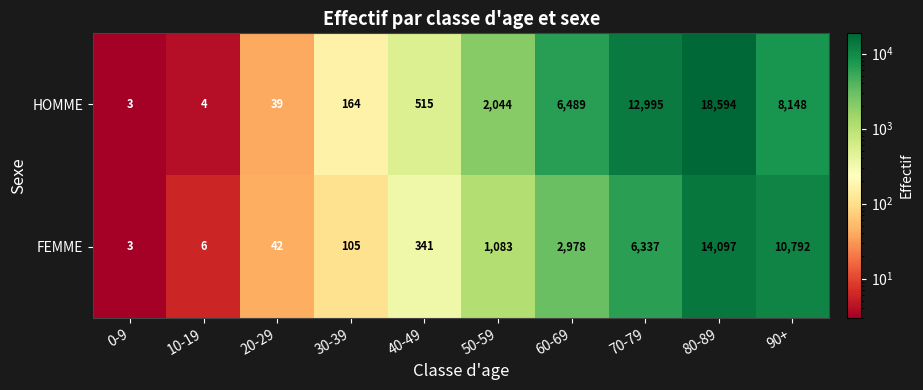

Rank the series by their average value, from lowest to highest.

FEMME, HOMME